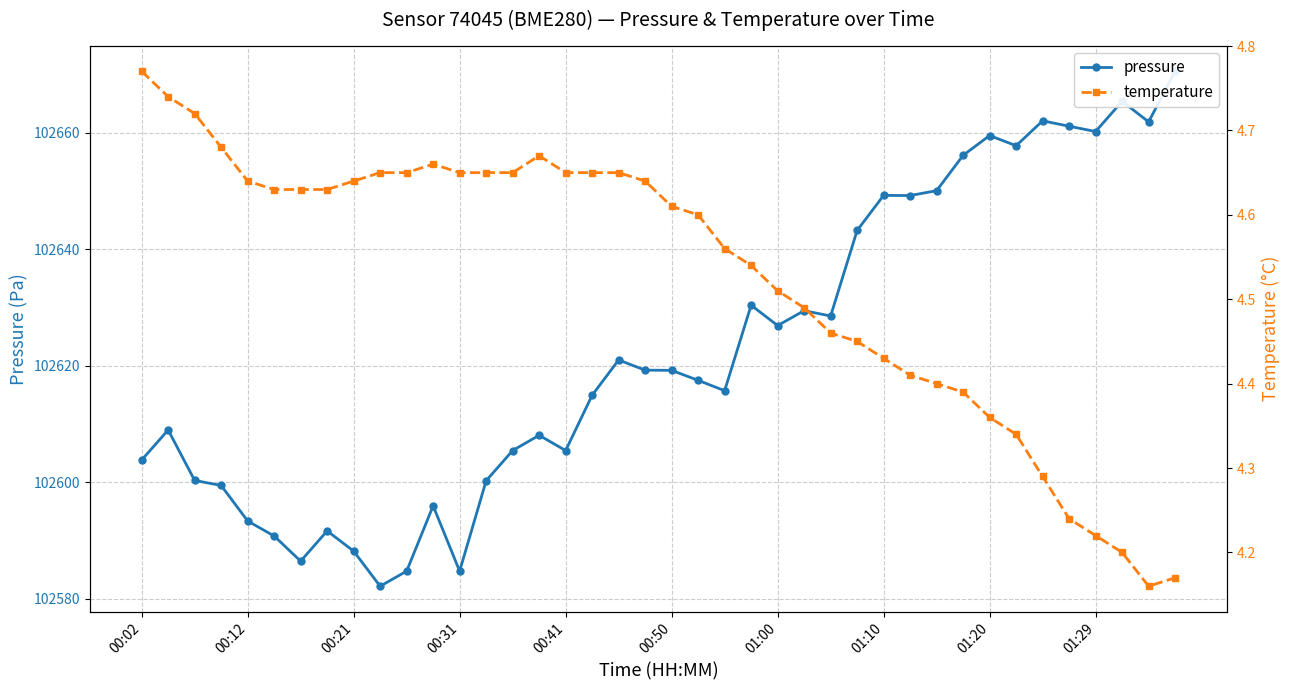

In temperature, how many points are higher than both neighbors (excluding endpoints)?

2